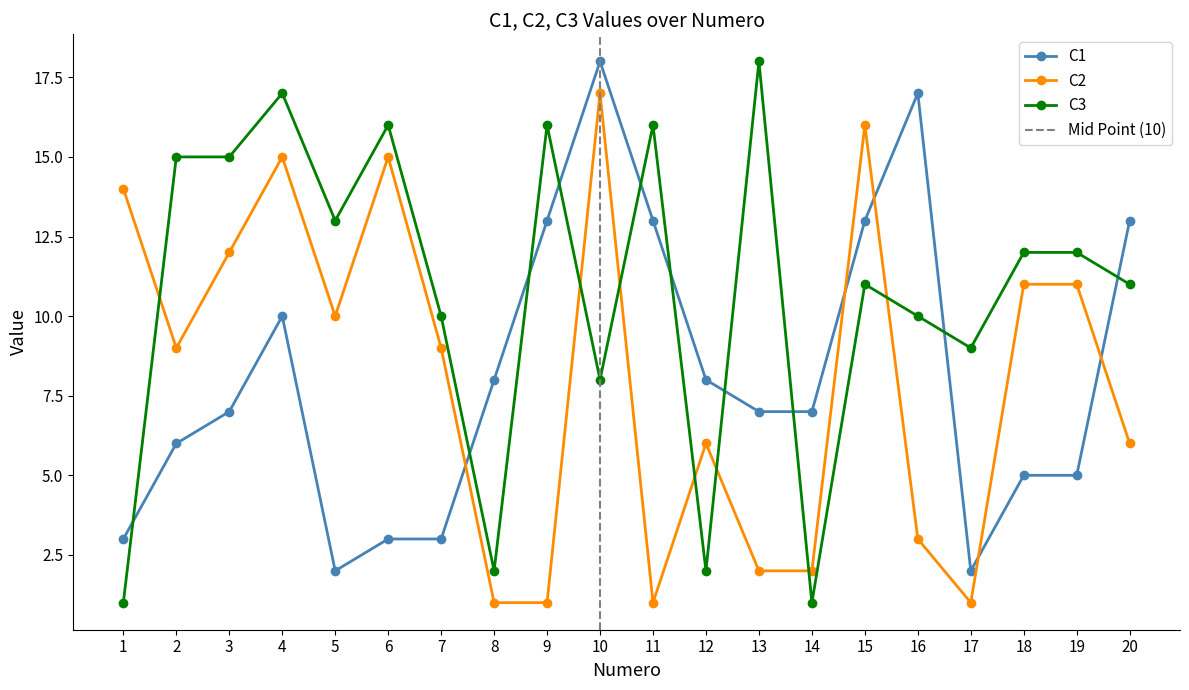

The C3 series shows 7 at 15. True or false?

False